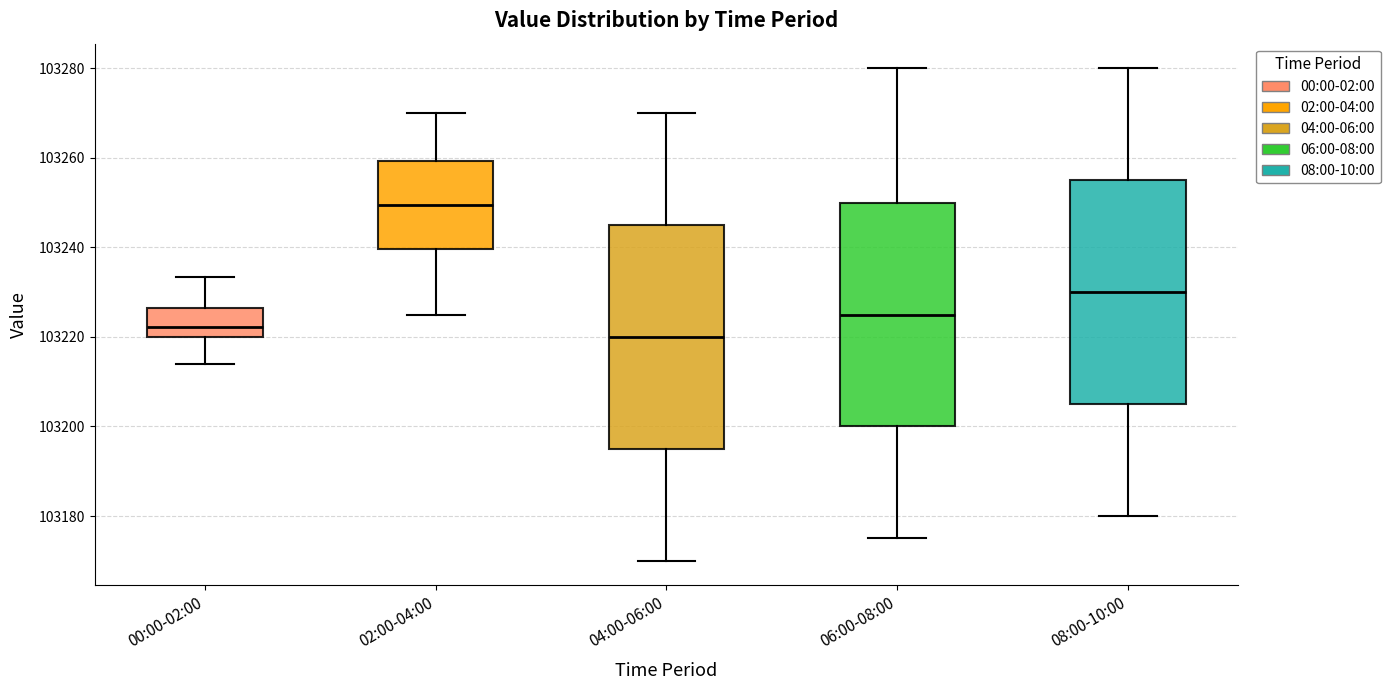

Reading left to right, read every box against the y-axis: the position of its median line, the range the box covers, and the ends of its whiskers. The values are not printed on the chart, so give them approximately, as read against the axis.

00:00-02:00: median 103222, box 103220 to 103226, whiskers 103214 to 103234
02:00-04:00: median 103250, box 103240 to 103260, whiskers 103226 to 103270
04:00-06:00: median 103220, box 103196 to 103246, whiskers 103170 to 103270
06:00-08:00: median 103226, box 103200 to 103250, whiskers 103176 to 103280
08:00-10:00: median 103230, box 103206 to 103256, whiskers 103180 to 103280